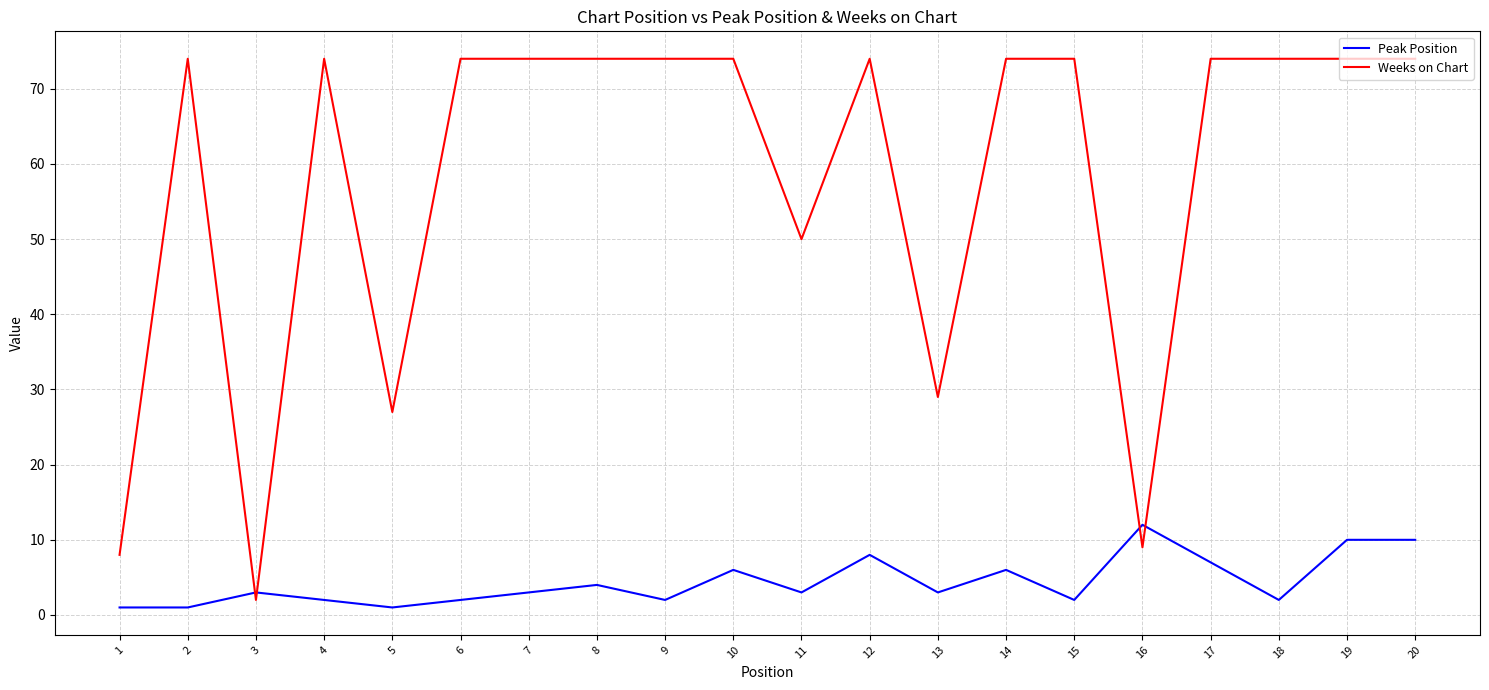

True or false: Weeks on Chart and Peak Position cross at least once.

True